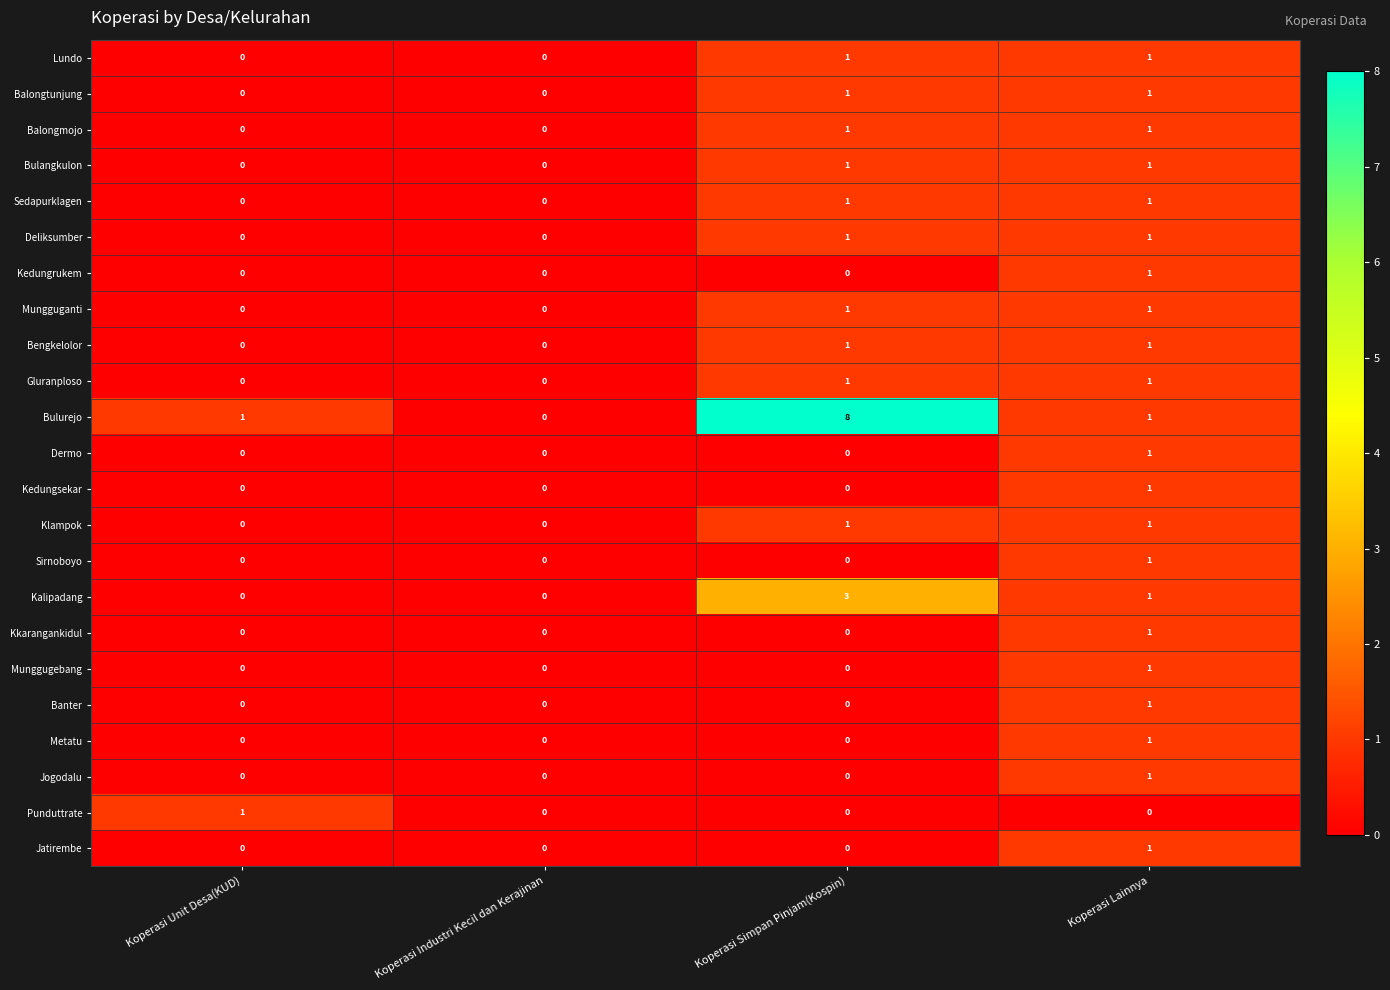

Between Koperasi Simpan Pinjam(Kospin) and Koperasi Lainnya, which series saw the biggest shift?

Bulurejo